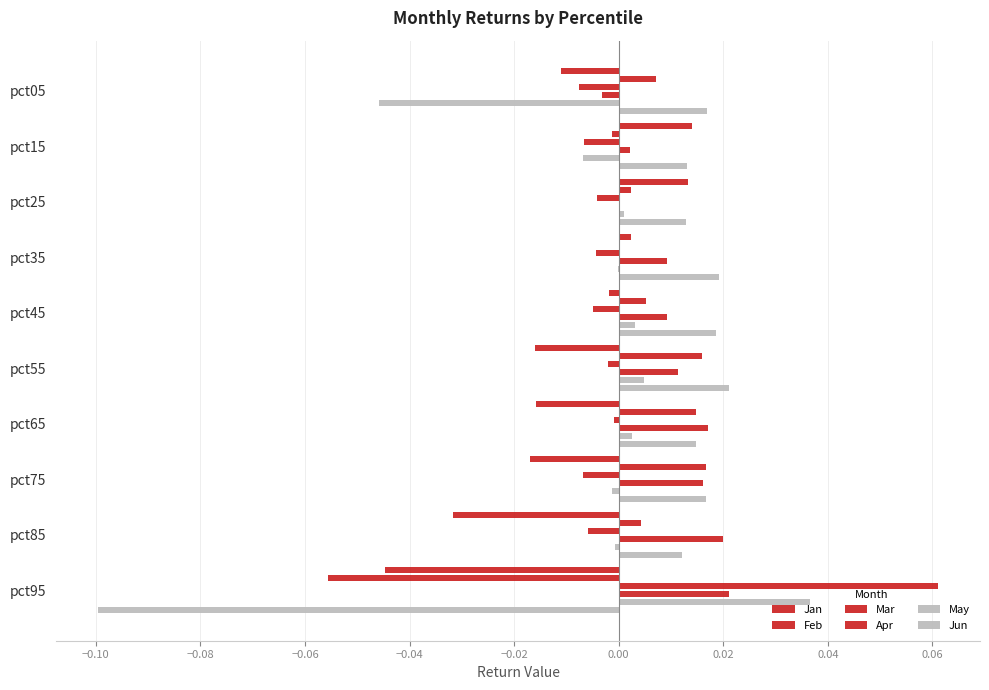

Which series has the largest range (max minus min)?

Jun